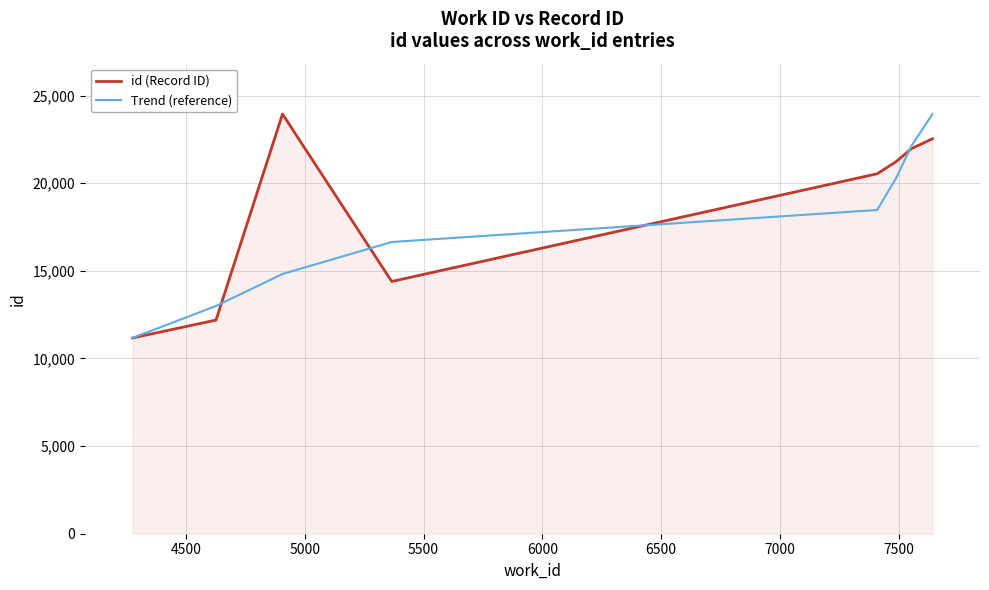

What is the greatest value displayed?

23951.0